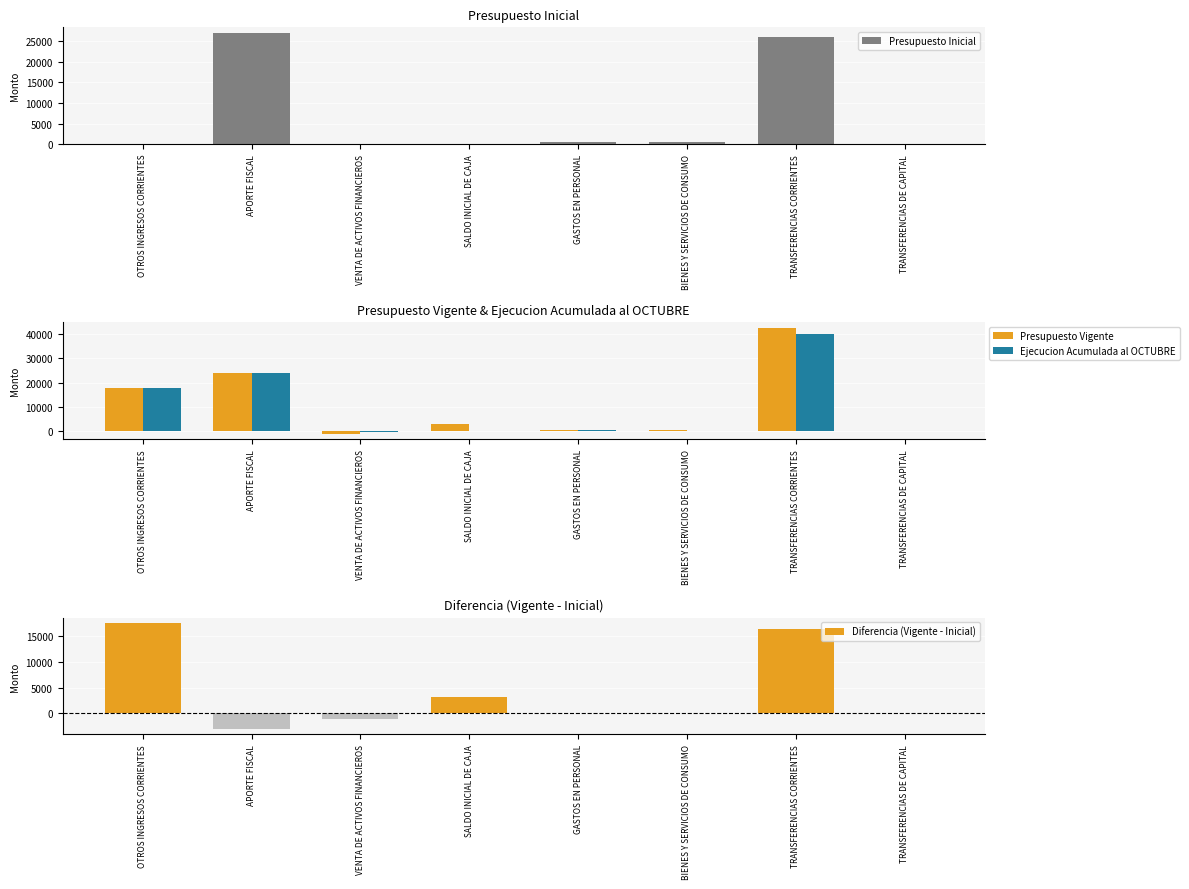

Reading left to right, transcribe all the data shown in this chart.

Presupuesto Inicial: OTROS INGRESOS CORRIENTES=0	APORTE FISCAL=27048	VENTA DE ACTIVOS FINANCIEROS=0	SALDO INICIAL DE CAJA=0	GASTOS EN PERSONAL=450	BIENES Y SERVICIOS DE CONSUMO=505	TRANSFERENCIAS CORRIENTES=26073	TRANSFERENCIAS DE CAPITAL=20
Presupuesto Vigente: OTROS INGRESOS CORRIENTES=17673	APORTE FISCAL=23943	VENTA DE ACTIVOS FINANCIEROS=-1154	SALDO INICIAL DE CAJA=3105	GASTOS EN PERSONAL=450	BIENES Y SERVICIOS DE CONSUMO=505	TRANSFERENCIAS CORRIENTES=42592	TRANSFERENCIAS DE CAPITAL=20
Ejecucion Acumulada al OCTUBRE: OTROS INGRESOS CORRIENTES=17827	APORTE FISCAL=23877	VENTA DE ACTIVOS FINANCIEROS=-394	SALDO INICIAL DE CAJA=0	GASTOS EN PERSONAL=270	BIENES Y SERVICIOS DE CONSUMO=204	TRANSFERENCIAS CORRIENTES=39802	TRANSFERENCIAS DE CAPITAL=20
Diferencia (Vigente - Inicial): OTROS INGRESOS CORRIENTES=17673	APORTE FISCAL=-3105	VENTA DE ACTIVOS FINANCIEROS=-1154	SALDO INICIAL DE CAJA=3105	GASTOS EN PERSONAL=0	BIENES Y SERVICIOS DE CONSUMO=0	TRANSFERENCIAS CORRIENTES=16519	TRANSFERENCIAS DE CAPITAL=0